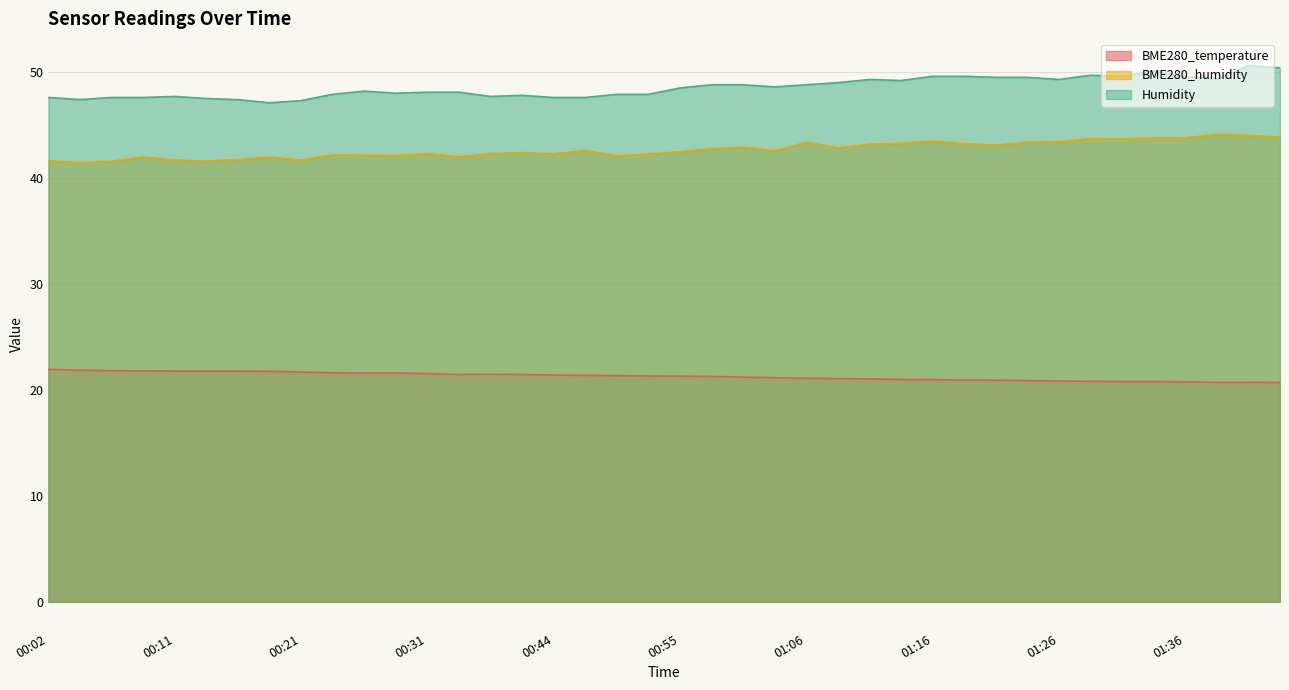

The Humidity series shows 21.2 at 01:36. True or false?

False